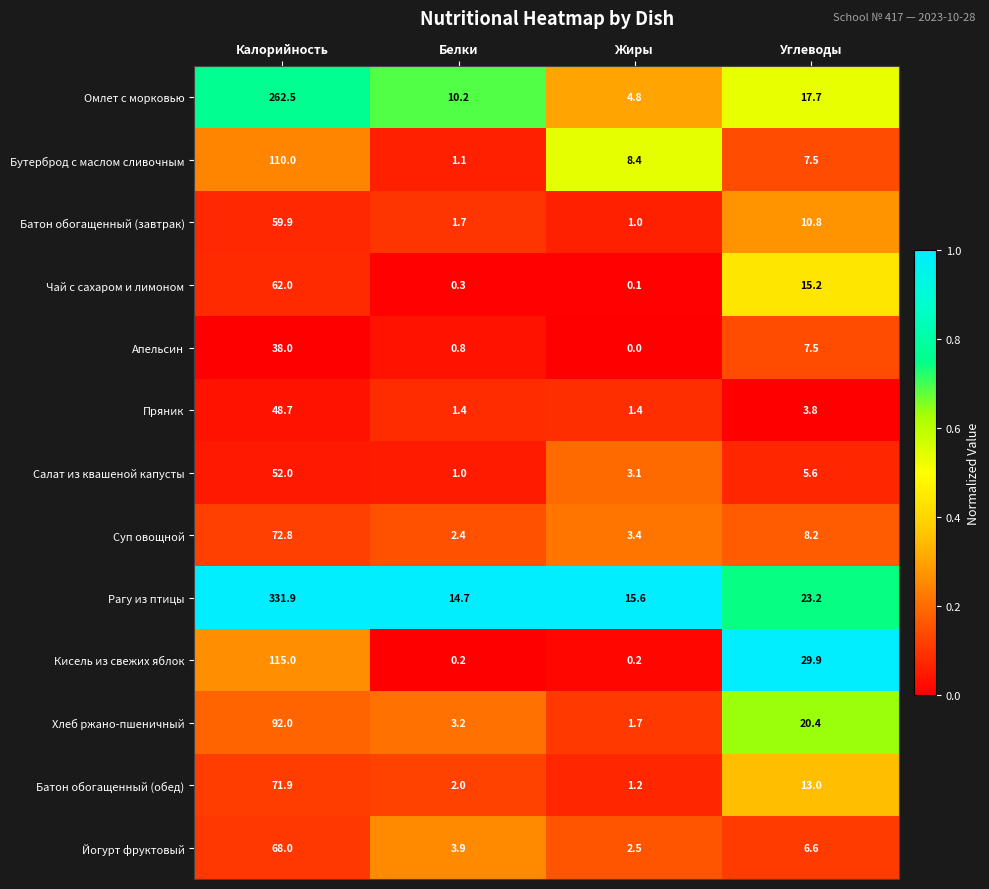

Rank the series by their maximum value, from highest to lowest.

Рагу из птицы, Омлет с морковью, Кисель из свежих яблок, Бутерброд с маслом сливочным, Хлеб ржано-пшеничный, Суп овощной, Батон обогащенный (обед), Йогурт фруктовый, Чай с сахаром и лимоном, Батон обогащенный (завтрак), Салат из квашеной капусты, Пряник, Апельсин